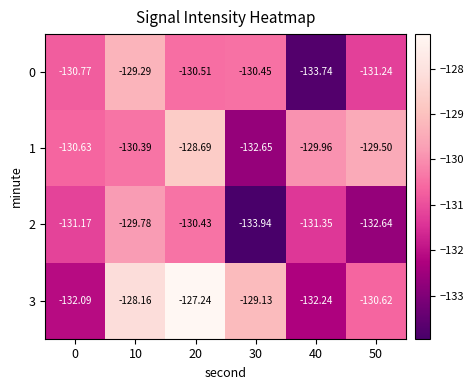

Is the value of 1 at 30 greater than the value of 0 at 50?

No